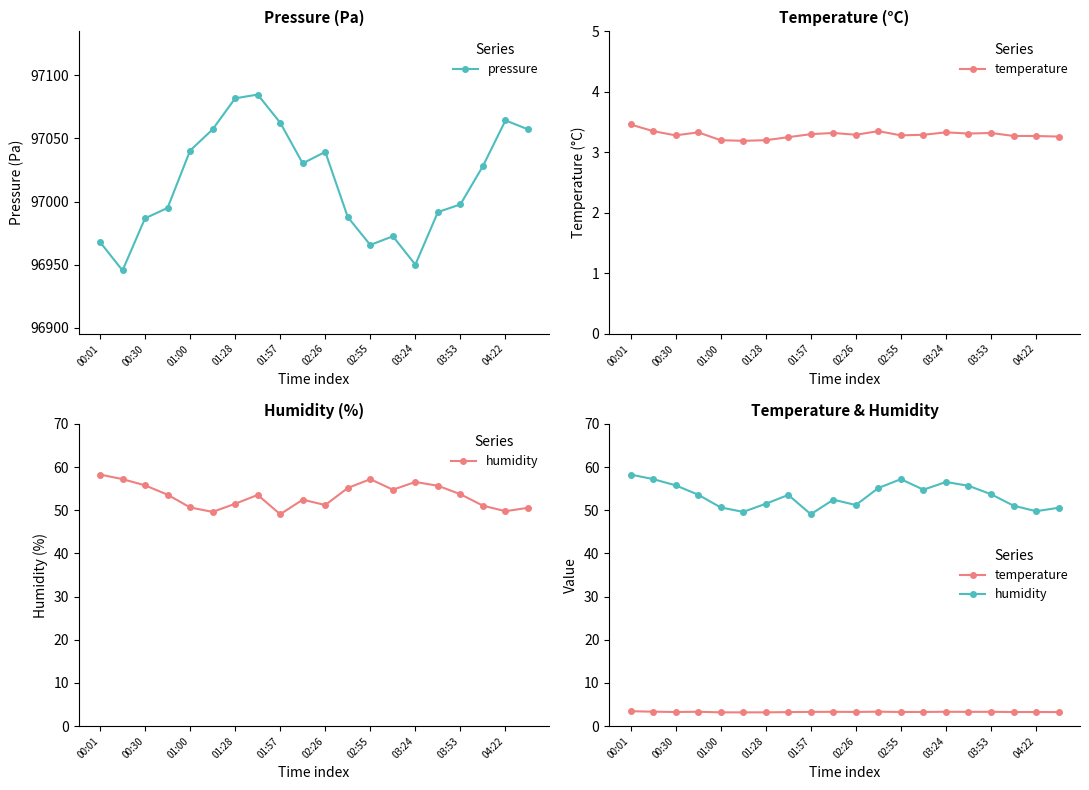

In pressure, how many points are lower than both neighbors (excluding endpoints)?

4